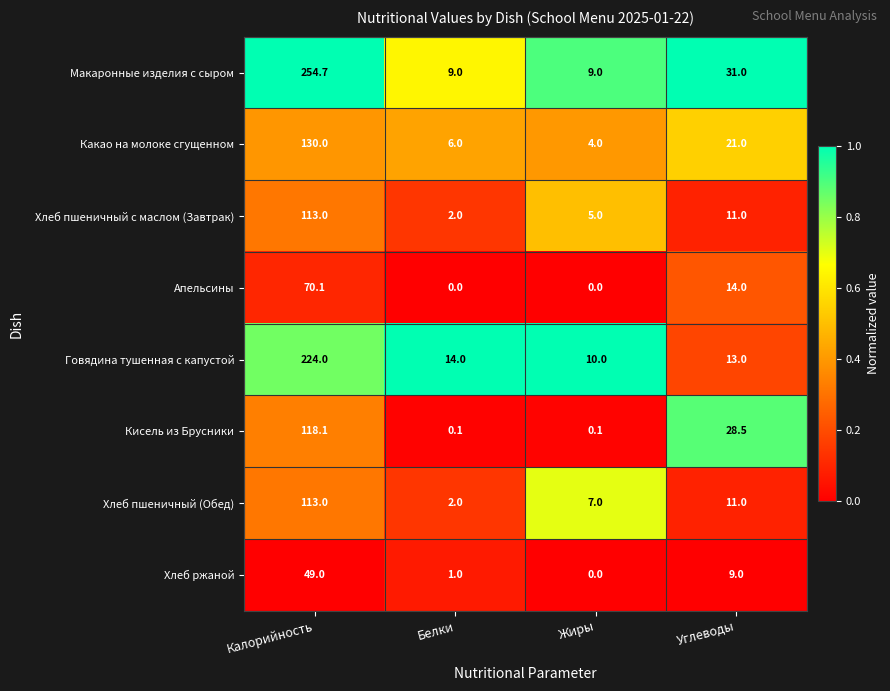

Which series has the largest total across all categories?

Макаронные изделия с сыром